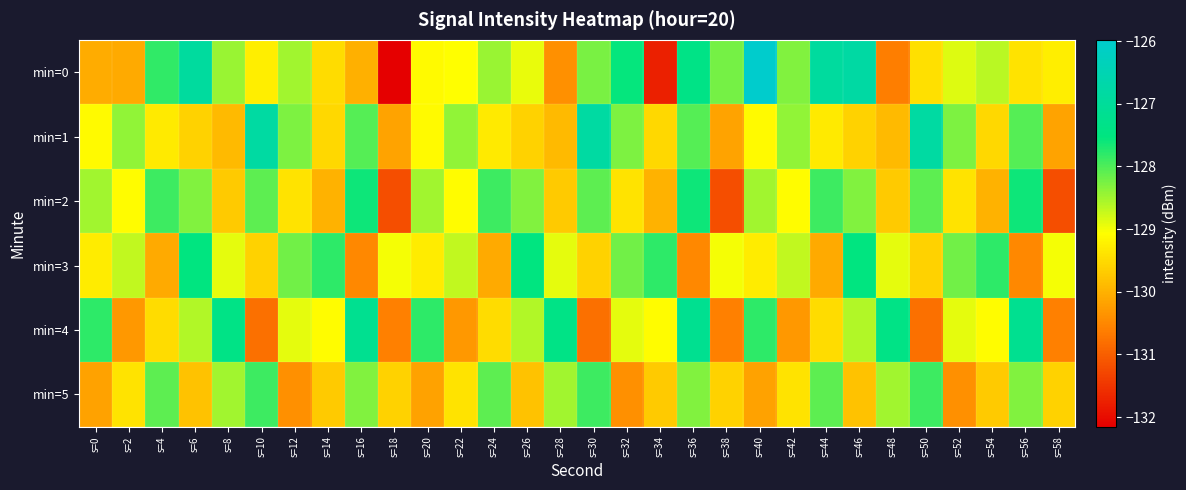

Count the number of categories in the chart.

30